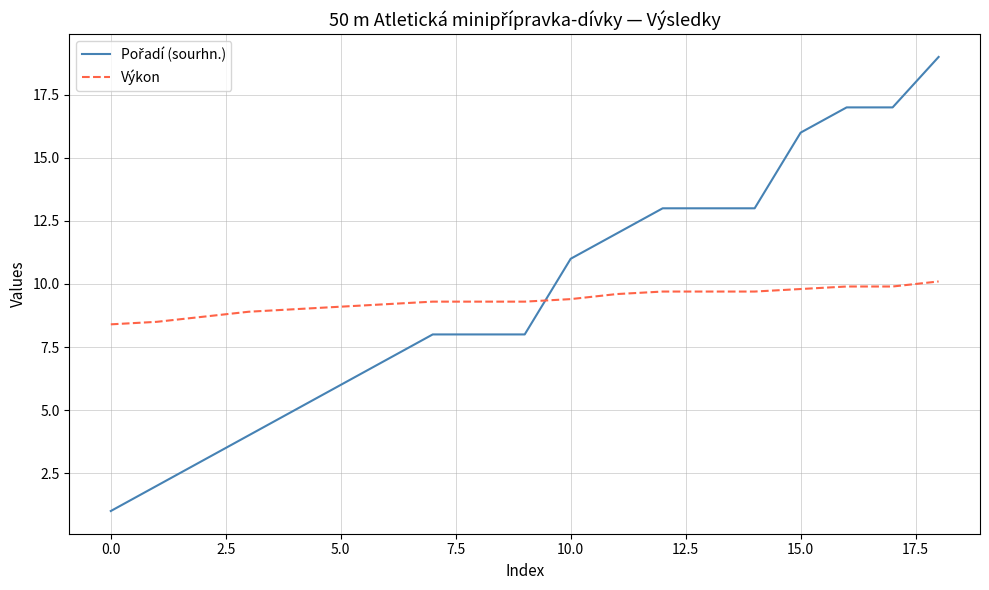

What is the smallest value displayed?

1.0